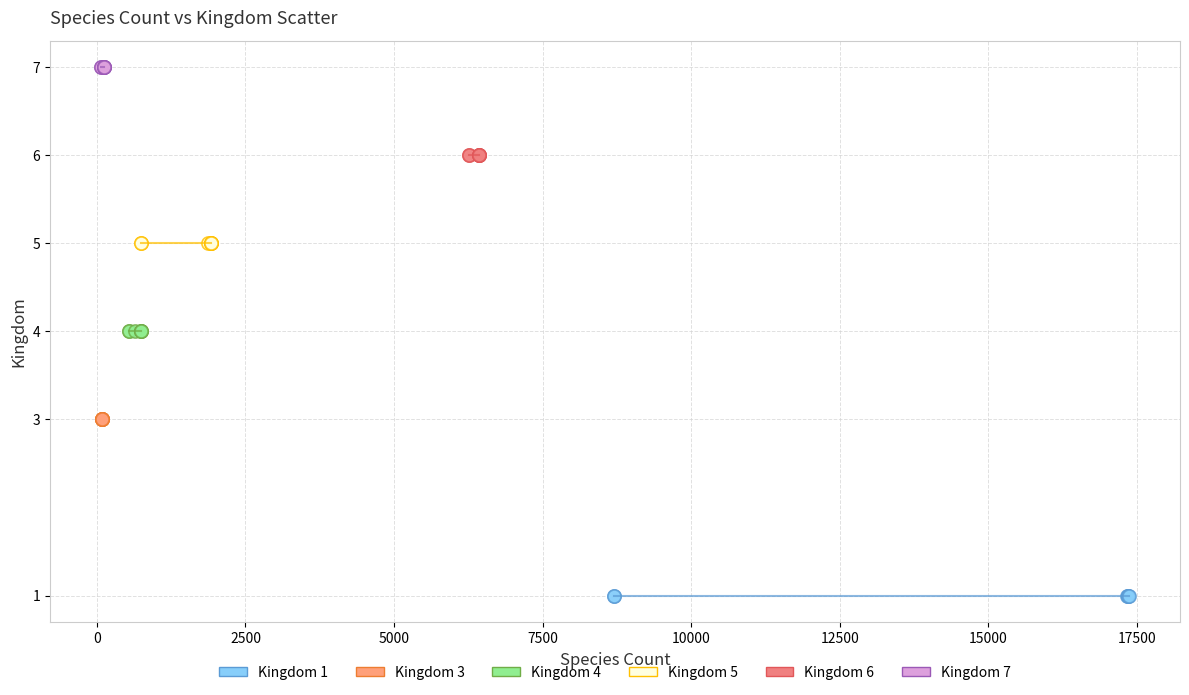

Which series reaches the maximum Y coordinate?

Kingdom 7